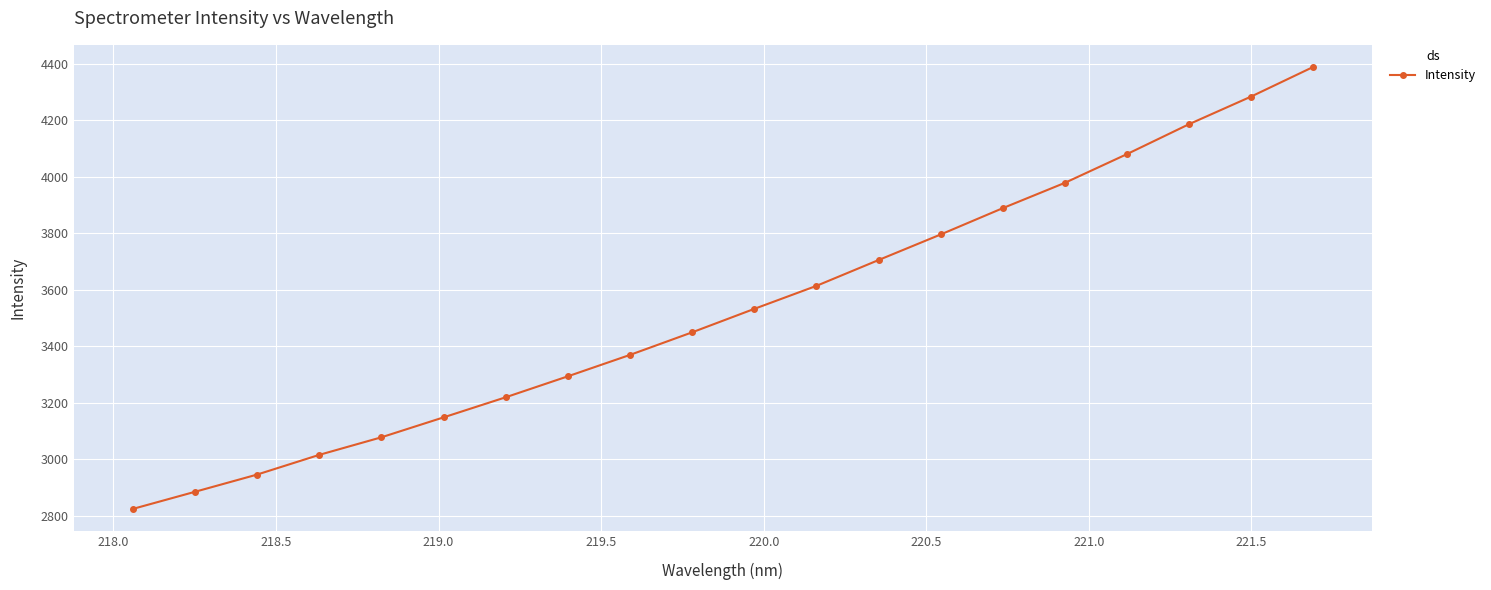

What is the greatest value displayed?

4388.1